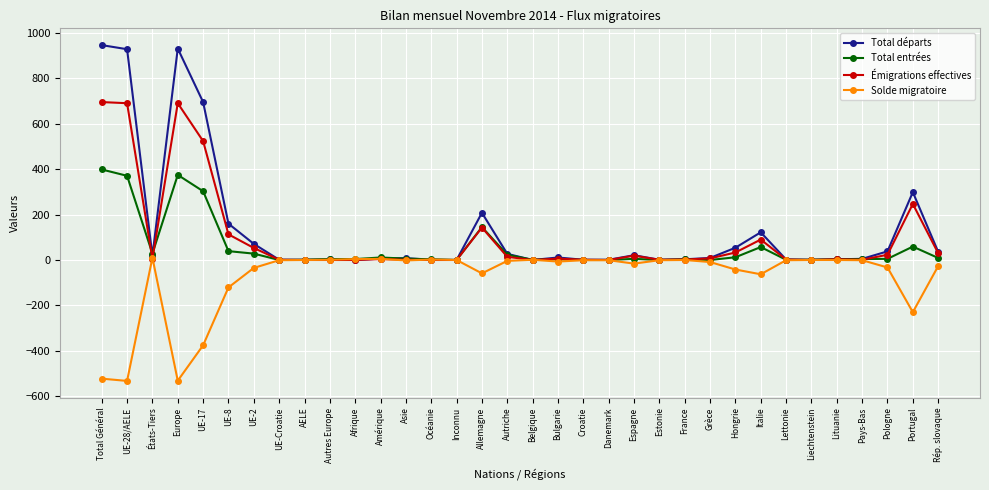

What is the highest value of the Total départs series?

947